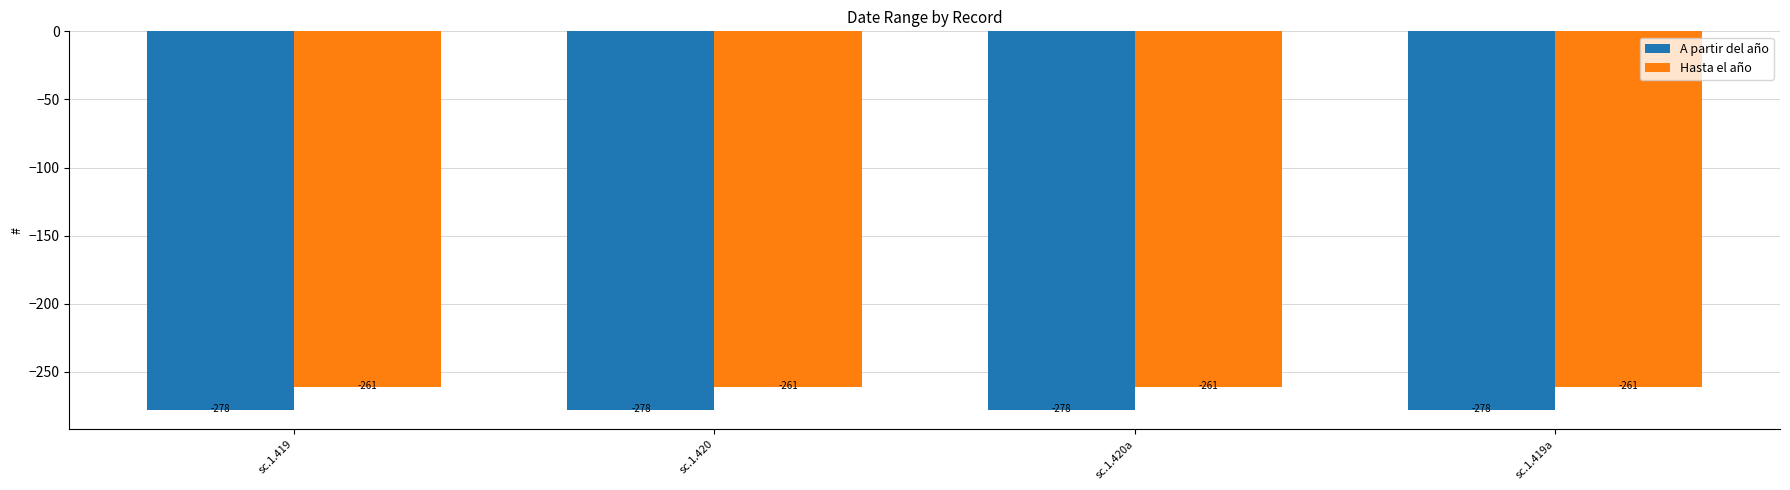

Which series has the largest total across all categories?

Hasta el año